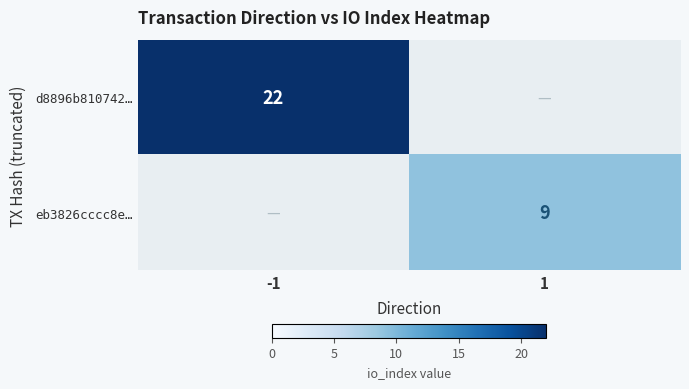

The value of d8896b810742… at -1 is 22. True or false?

True